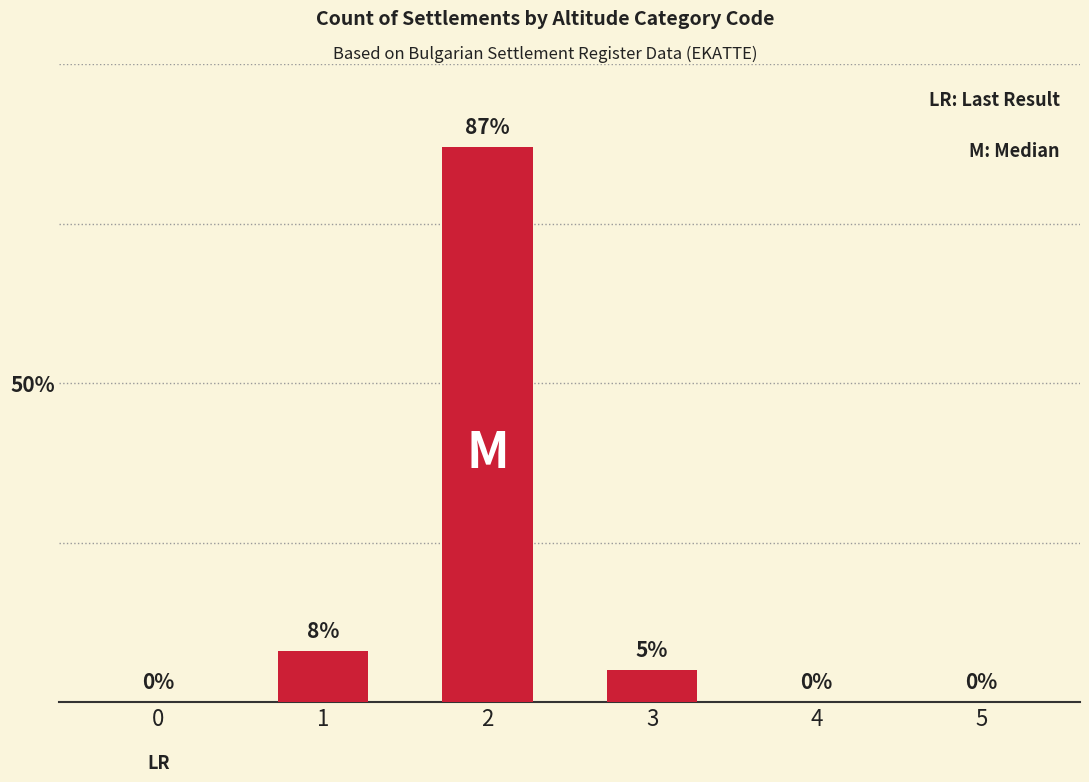

How many values are above zero?

3